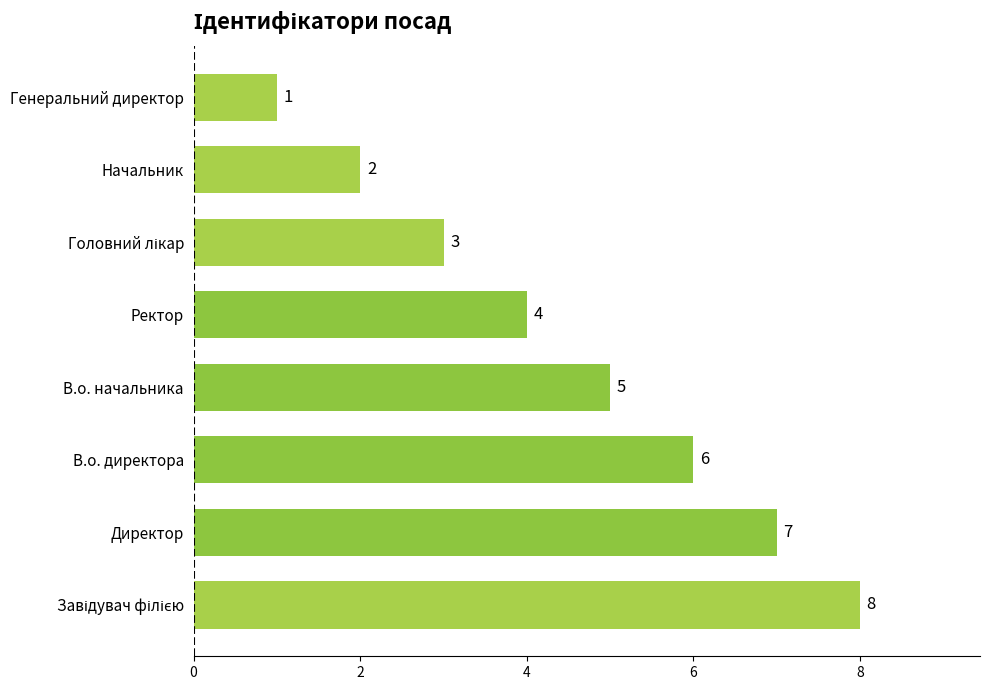

The chart shows a value of 8 at В.о. начальника. True or false?

False